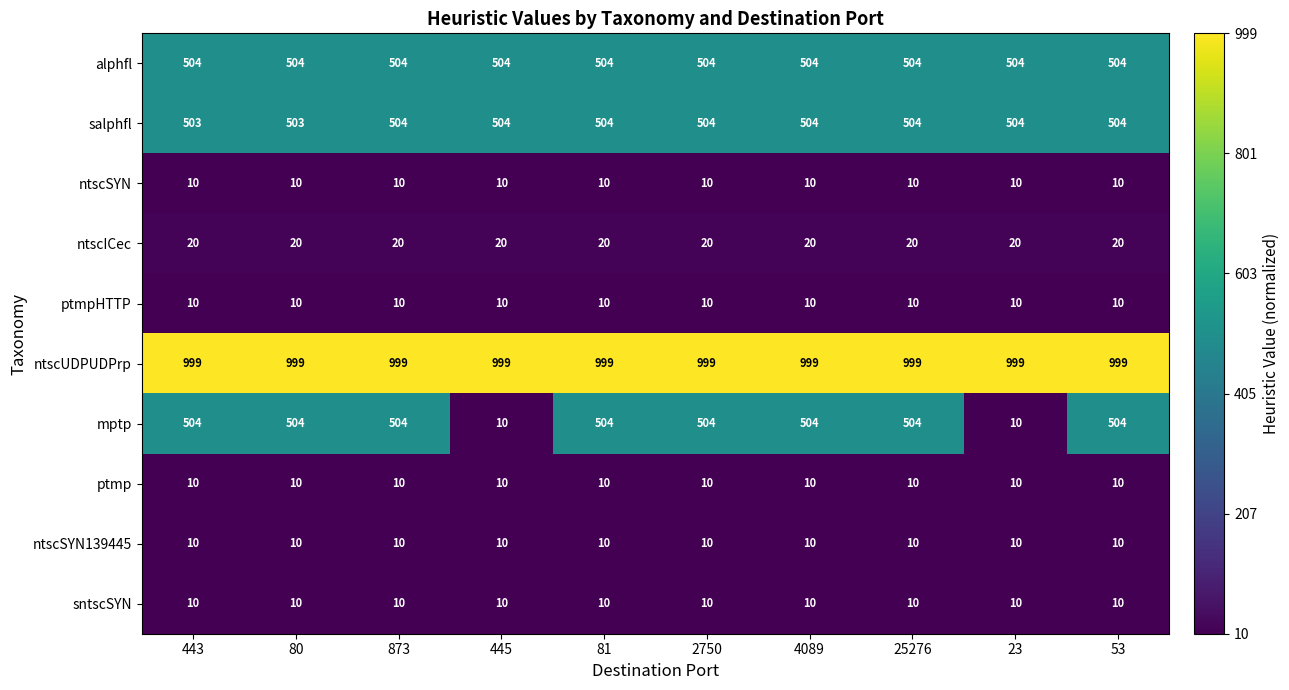

How many series are shown in this chart?

10